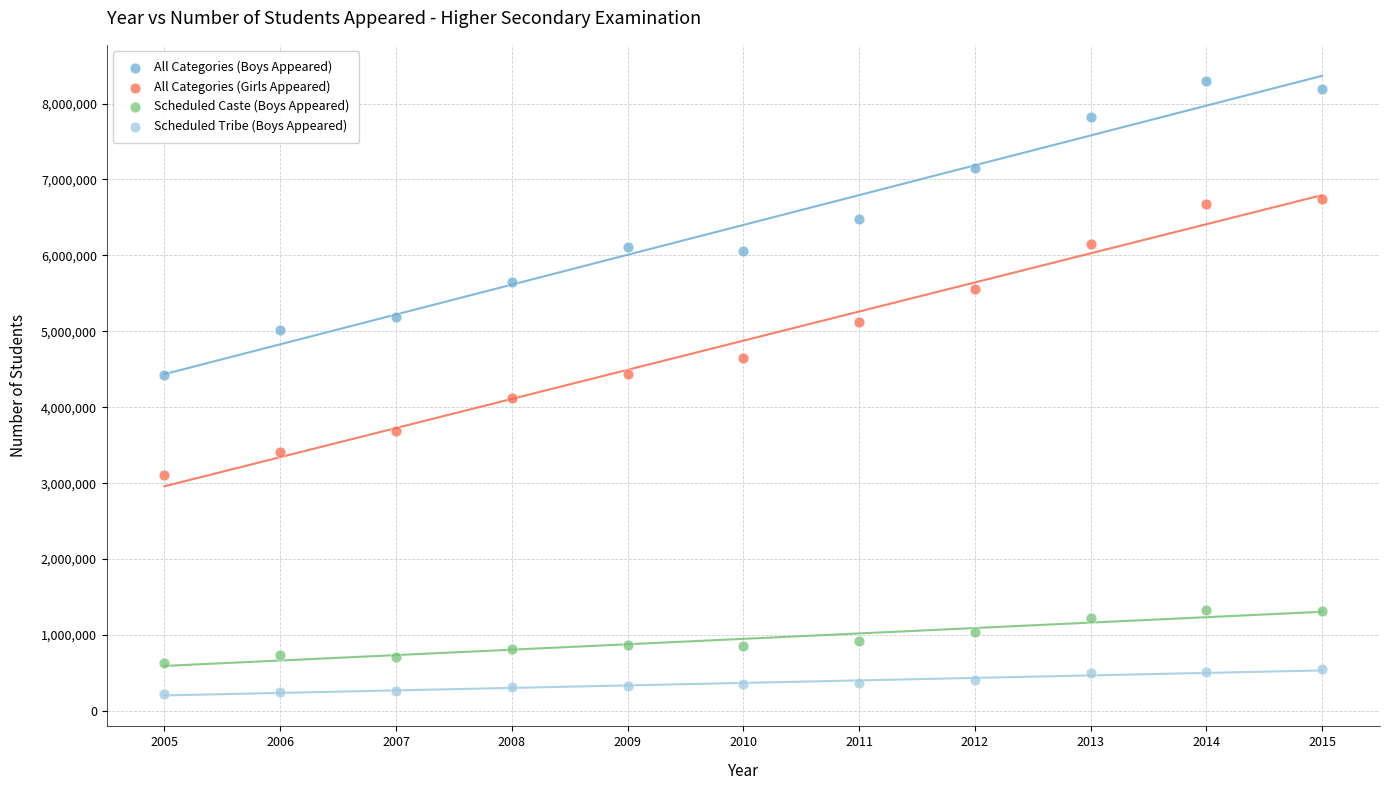

Which series has the largest Y range (max minus min)?

All Categories (Boys Appeared)